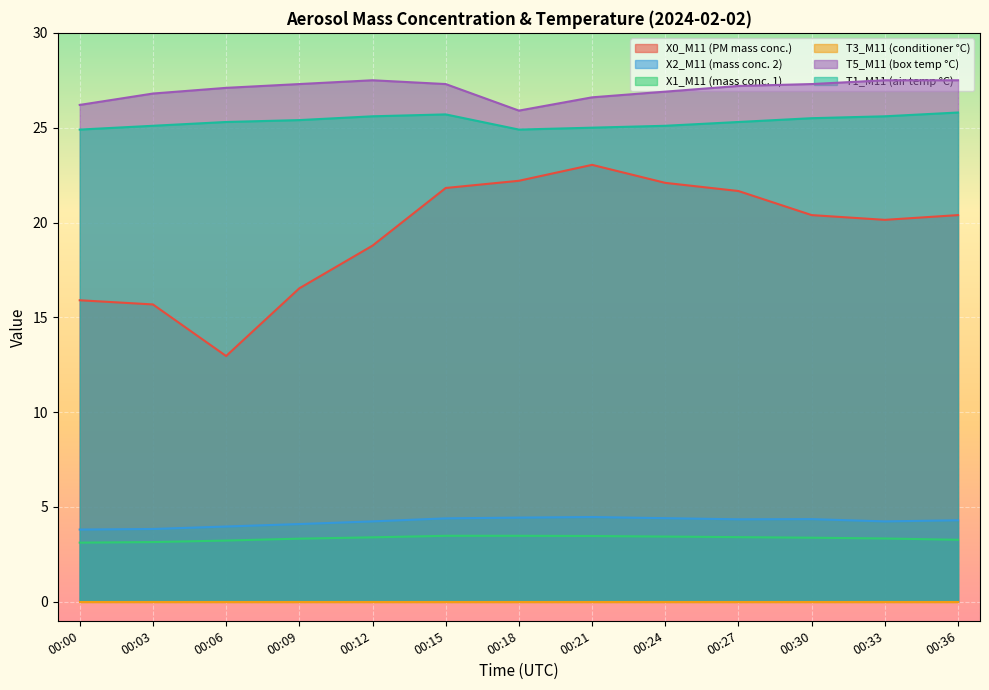

True or false: X2_M11 (mass conc. 2) and T5_M11 (box temp °C) intersect in this chart.

False